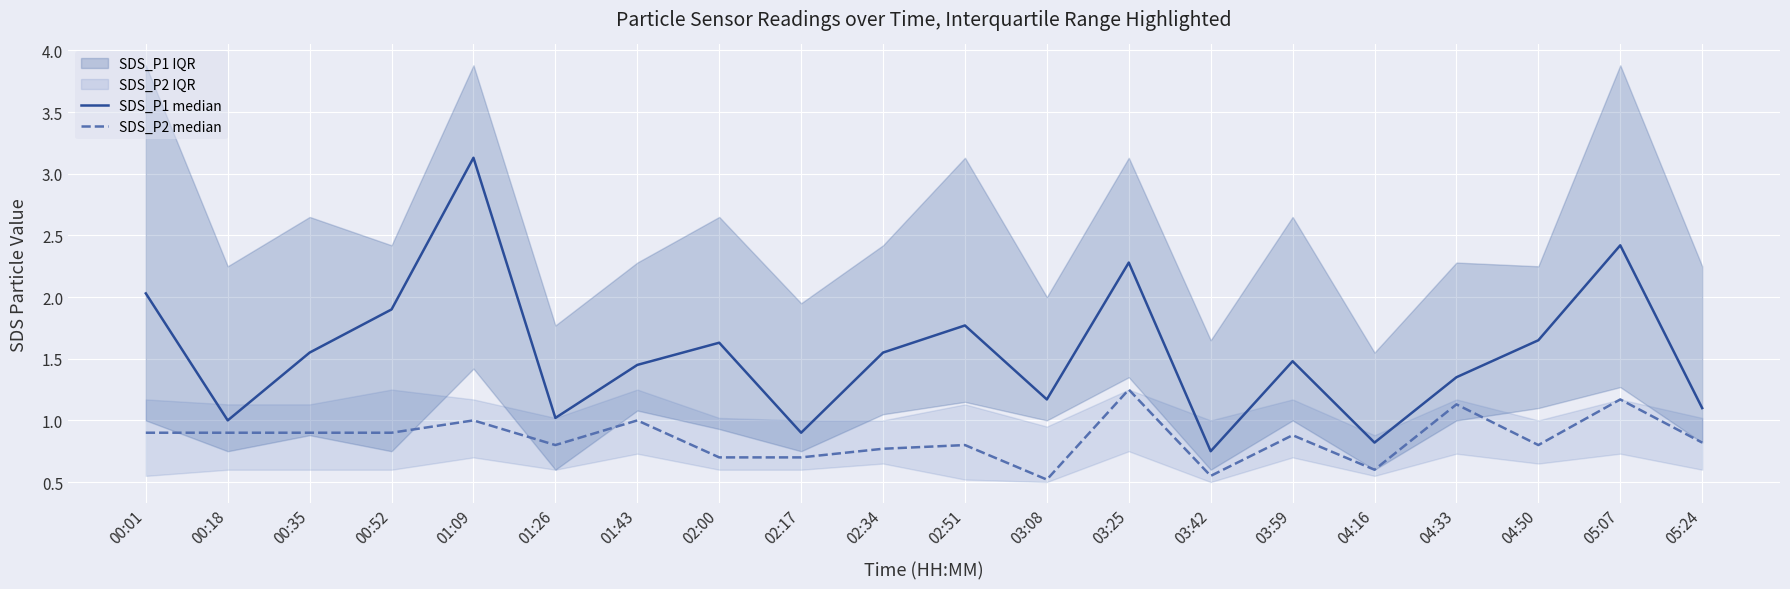

Is the value of SDS_P1 median at 04:16 greater than the value of SDS_P2 median at 00:35?

No